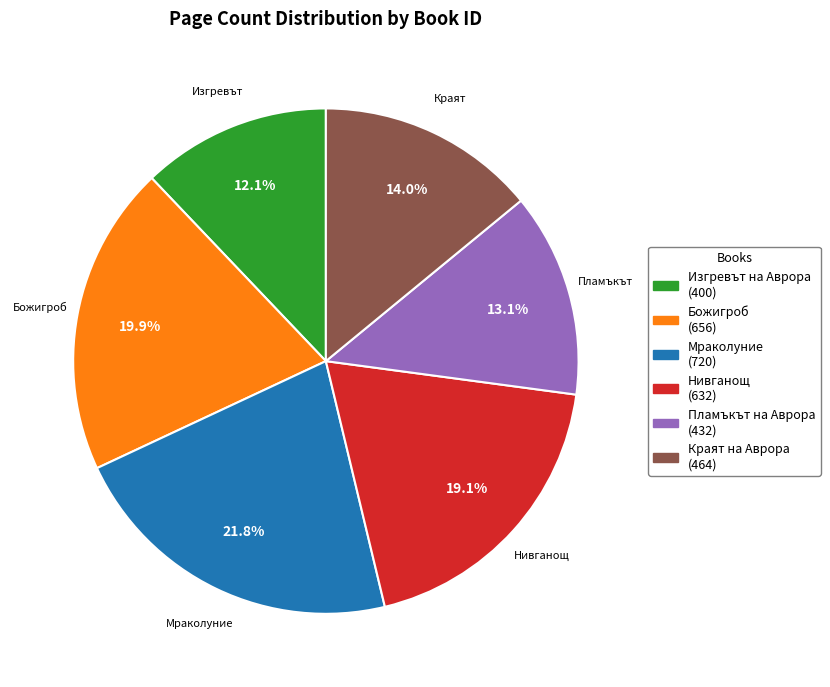

How many slices are in this pie chart?

6